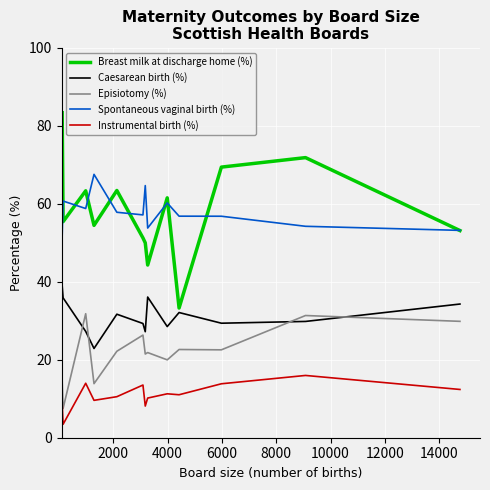

True or false: Breast milk at discharge home (%) and Instrumental birth (%) cross at least once.

False